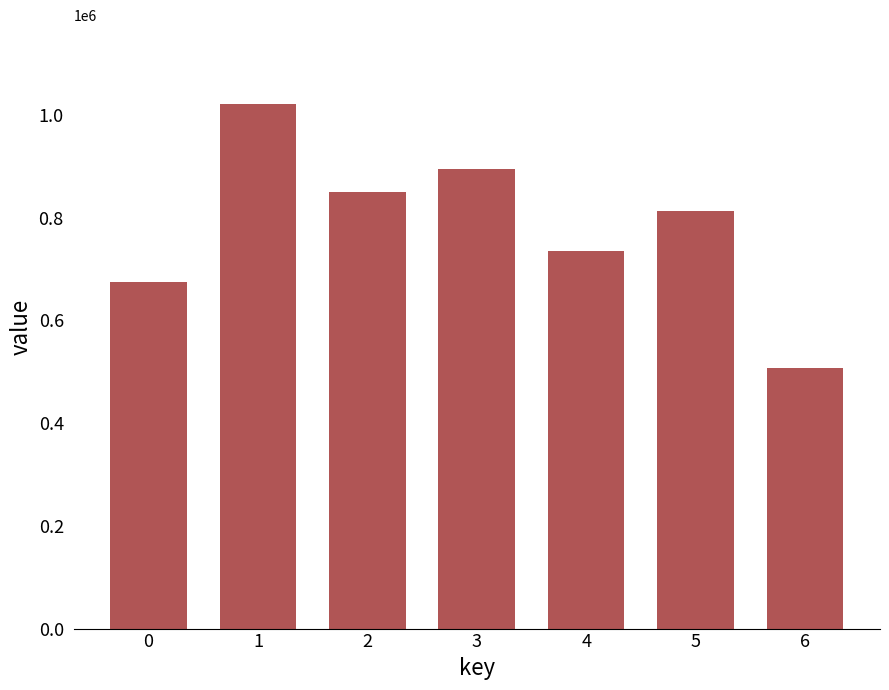

The value at 5 is 177890. True or false?

False